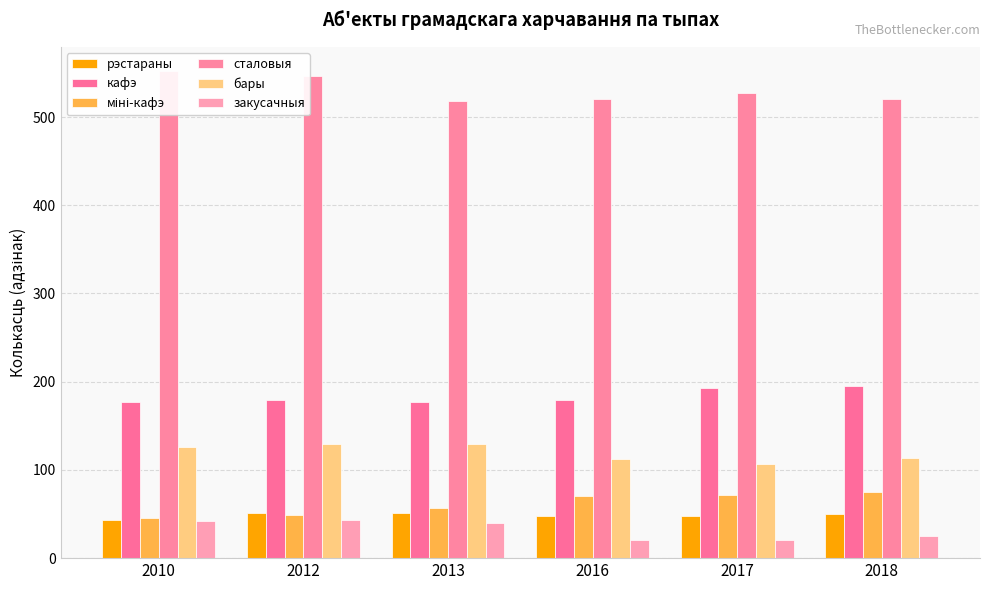

Where is закусачныя nearest to the value 31?

2018